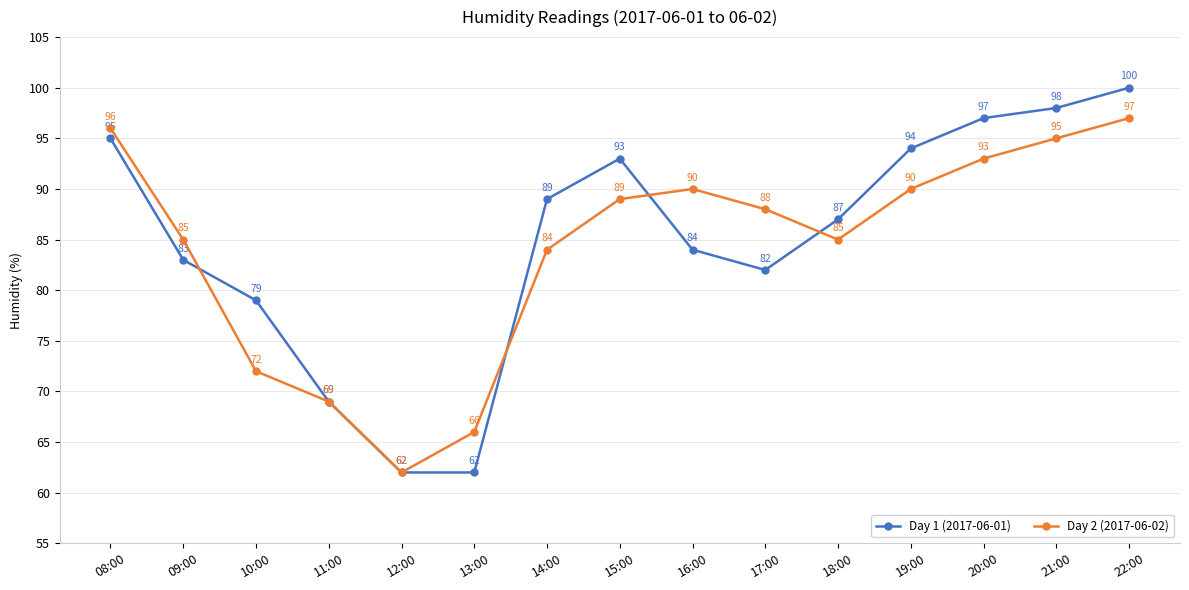

At which label does Day 2 (2017-06-02) first exceed 88?

08:00